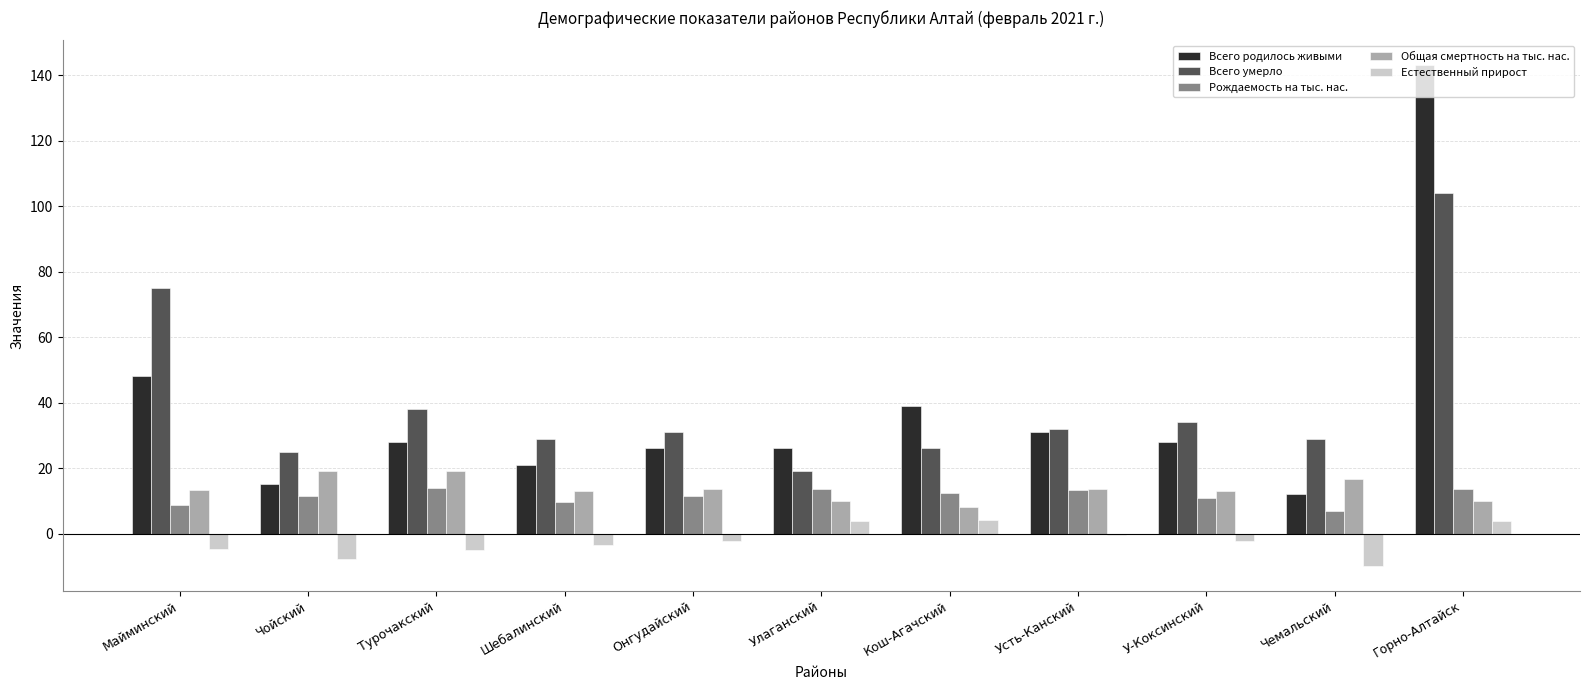

At which label is Всего умерло closest to 61?

Майминский